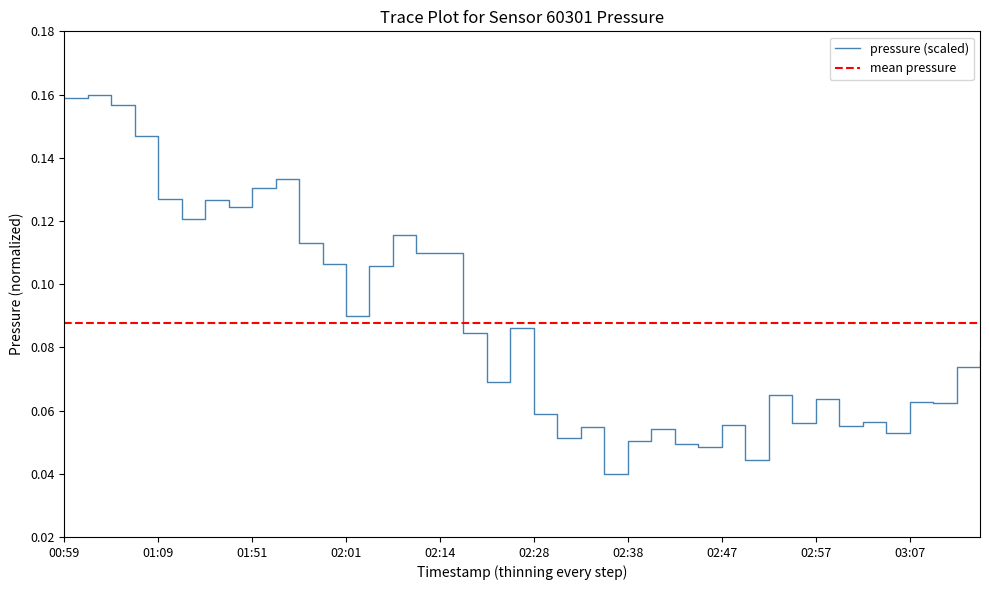

How many categories are shown in the chart?

40